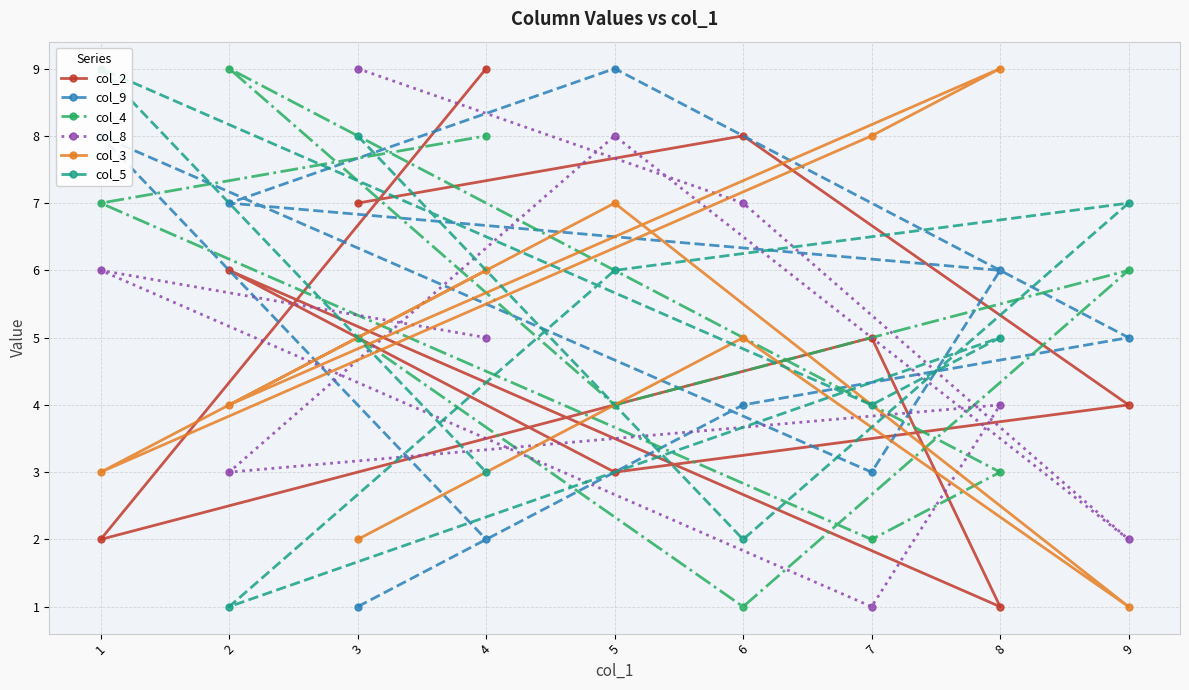

What is the total value across all series at 9?

25